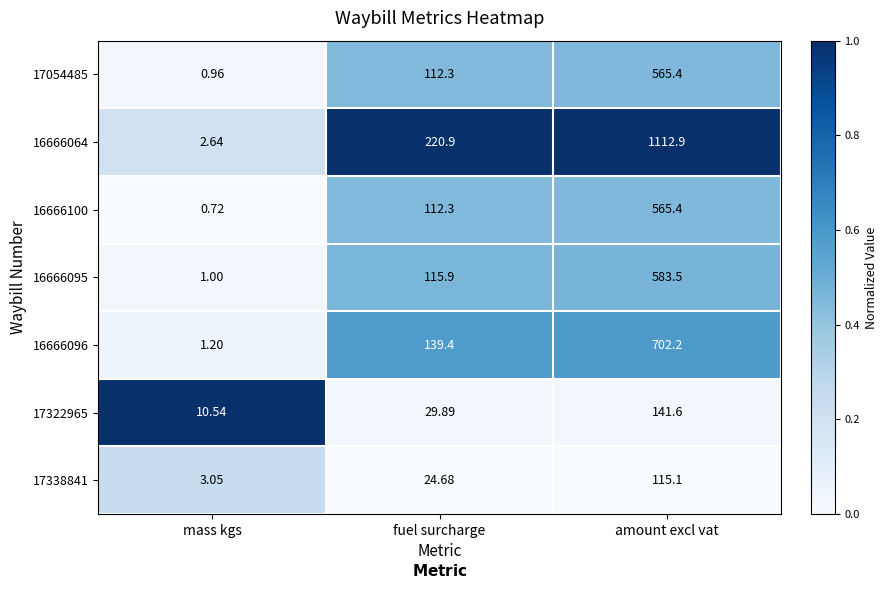

At which category is the sum across all series the highest?

amount excl vat